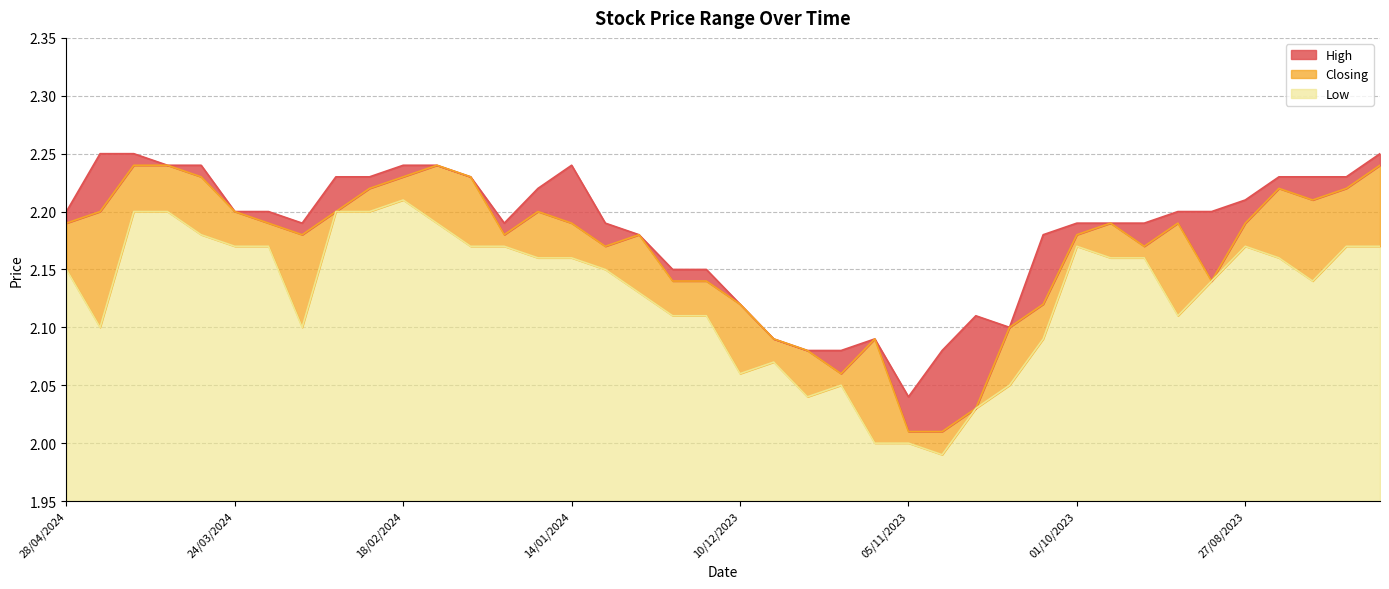

What is the greatest value displayed?

2.2